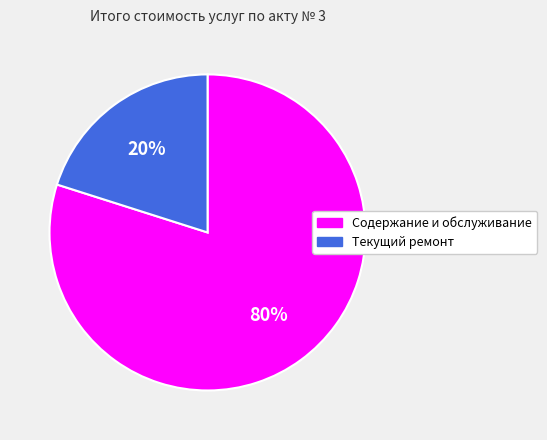

The Содержание и обслуживание slice represents 80% of the pie. True or false?

True